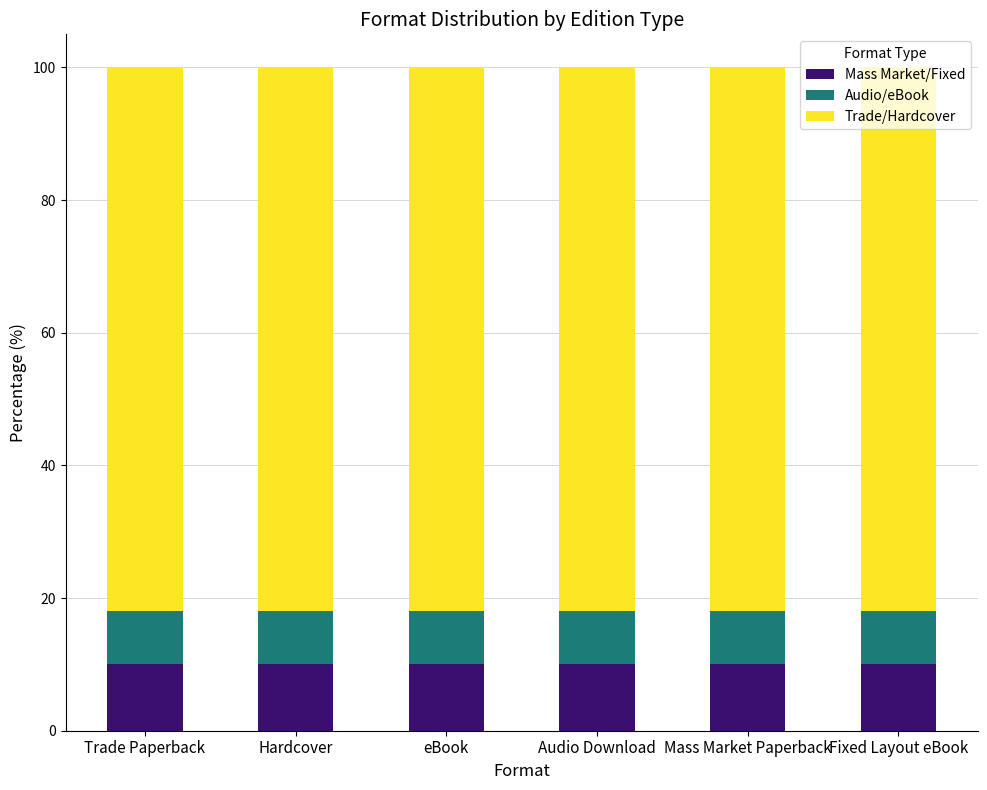

Count the number of categories in the chart.

6